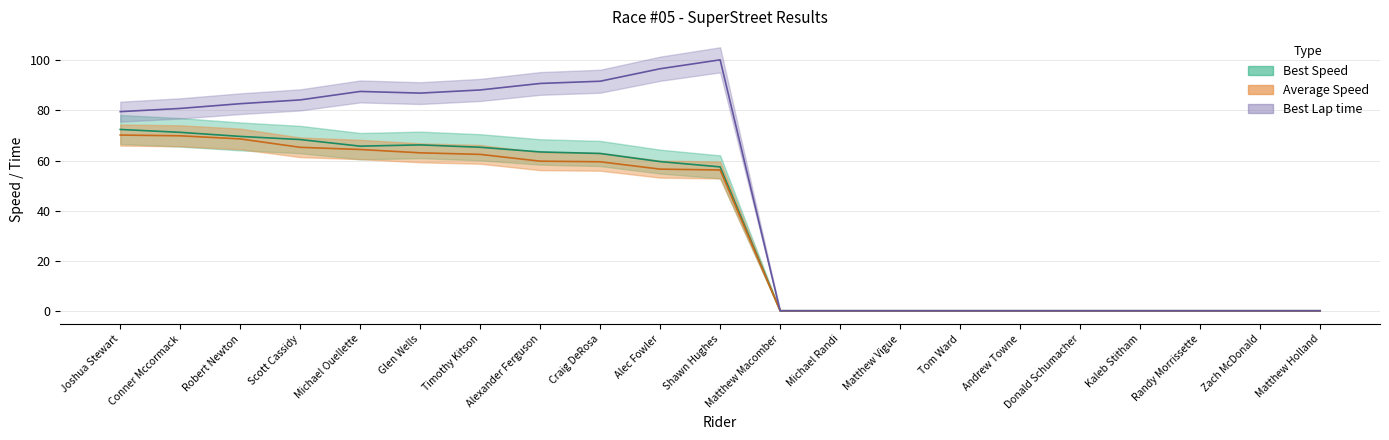

How many categories are shown in the chart?

21